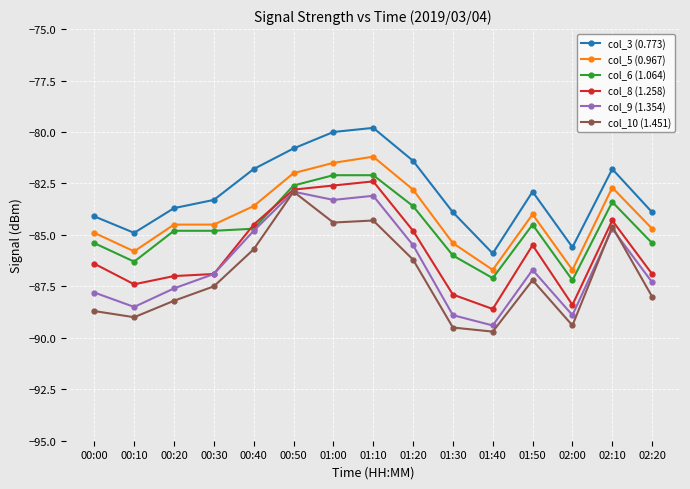

How many lines are shown in the chart?

6